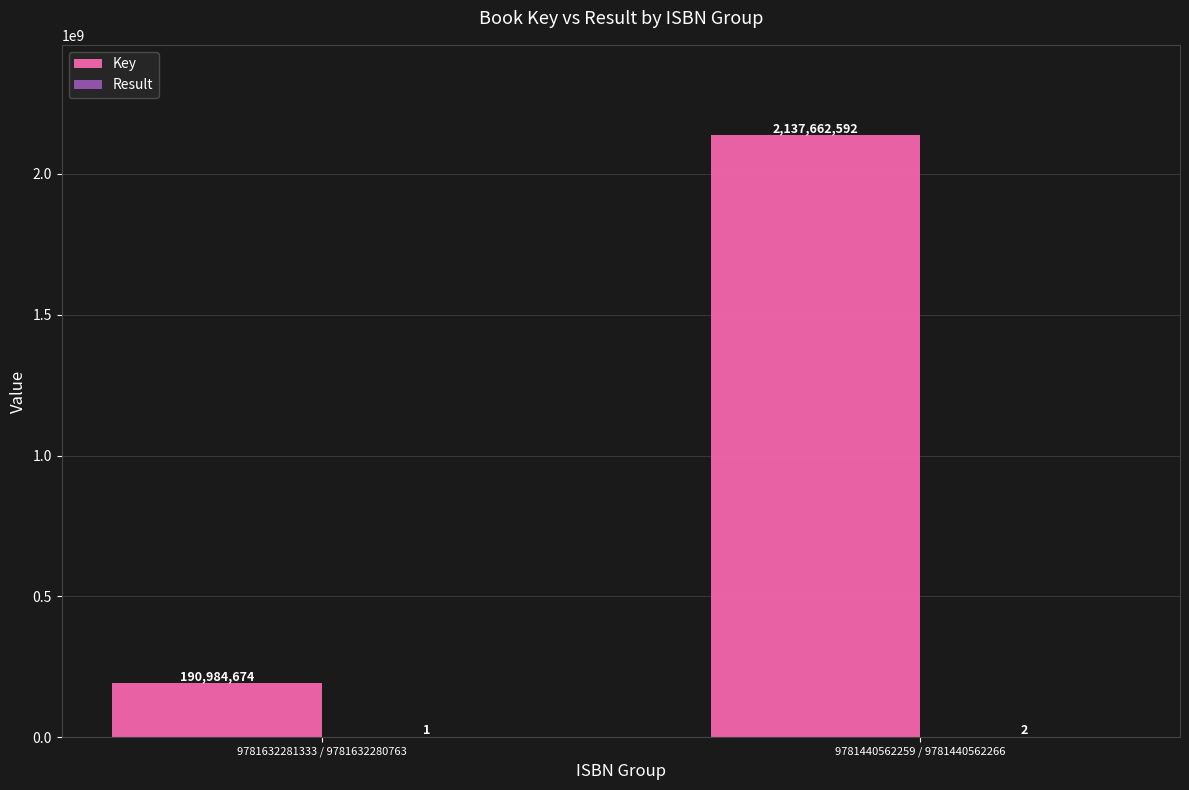

What value does the Key series have at 9781440562259 / 9781440562266?

2137662592